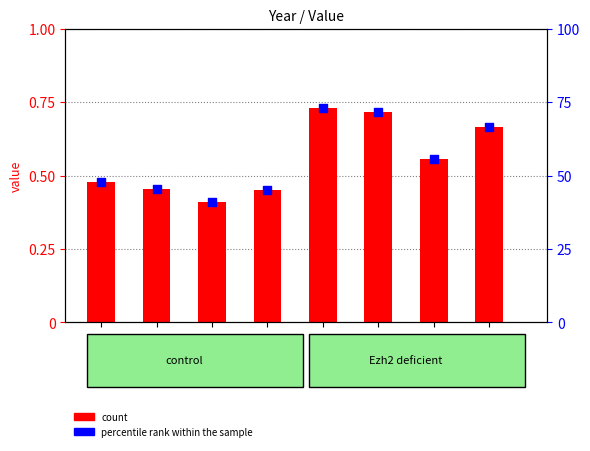

Which series has the largest total across all categories?

percentile rank within the sample